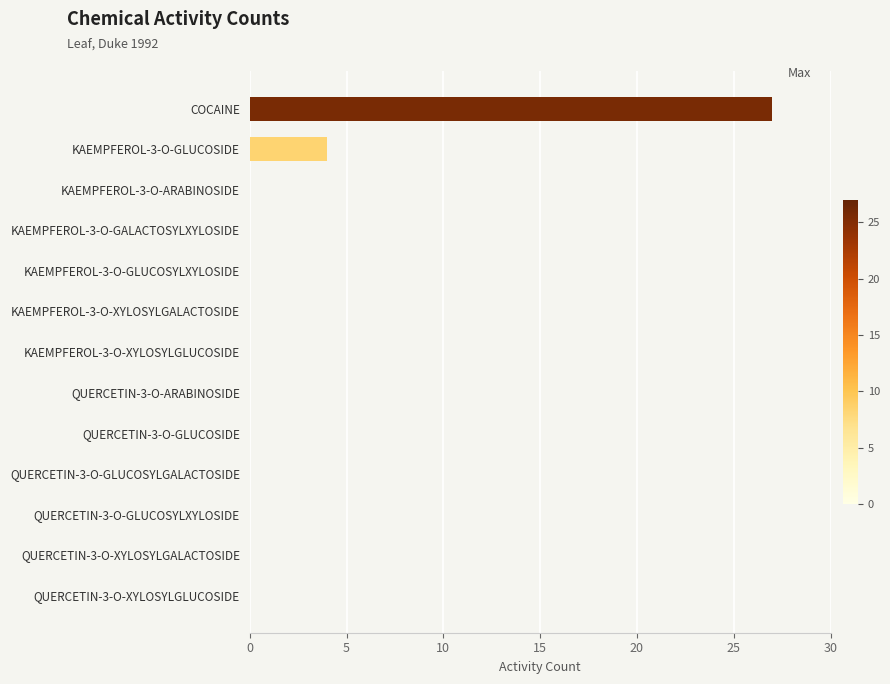

What is the change in value from QUERCETIN-3-O-XYLOSYLGALACTOSIDE to COCAINE?

+27